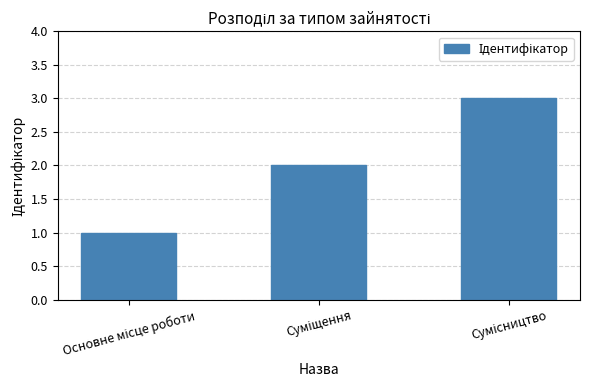

What is the sum of all values?

6